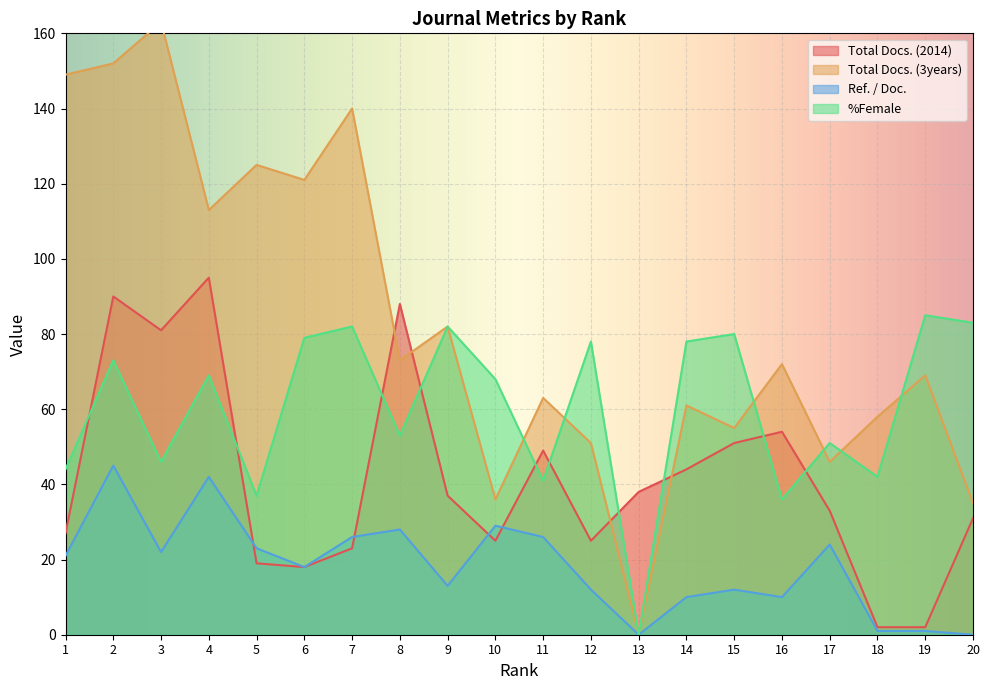

How many lines are shown in the chart?

4